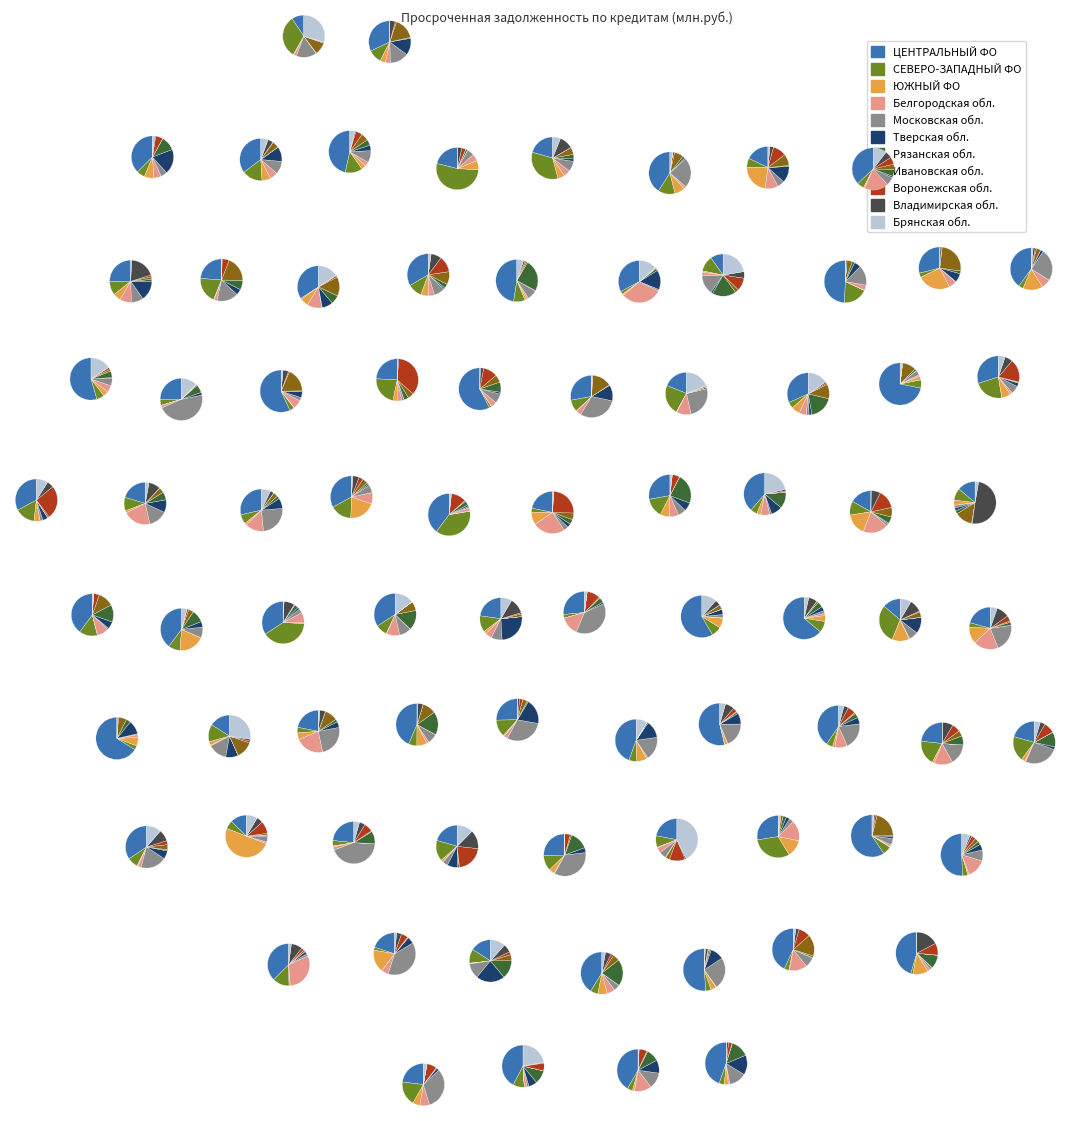

Count the number of slices in the pie.

11